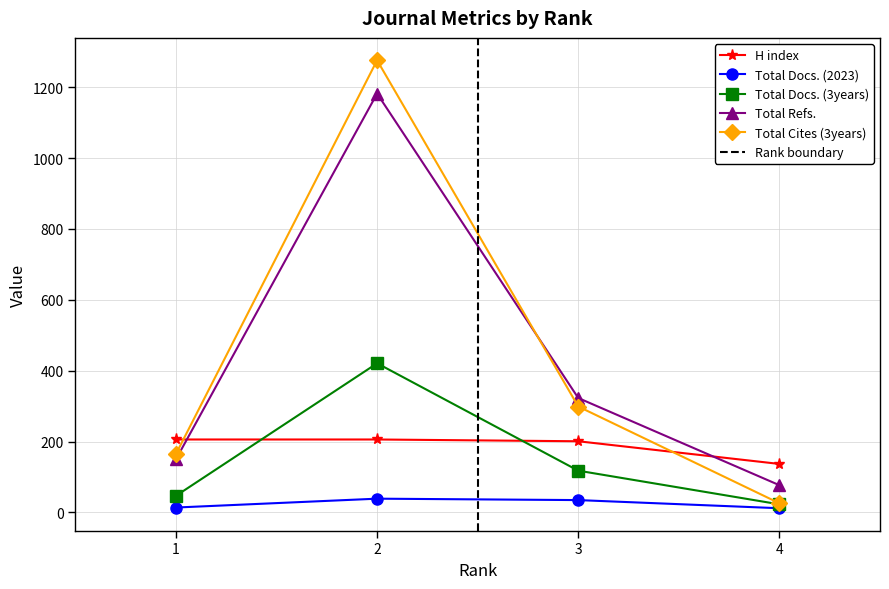

What is the maximum value shown in the chart?

1276